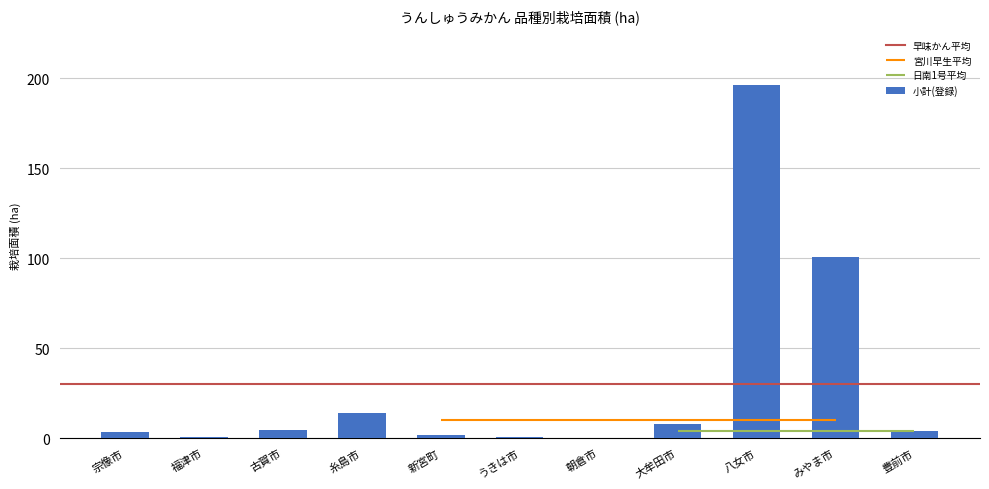

At which label is 小計(登録) closest to 98?

みやま市